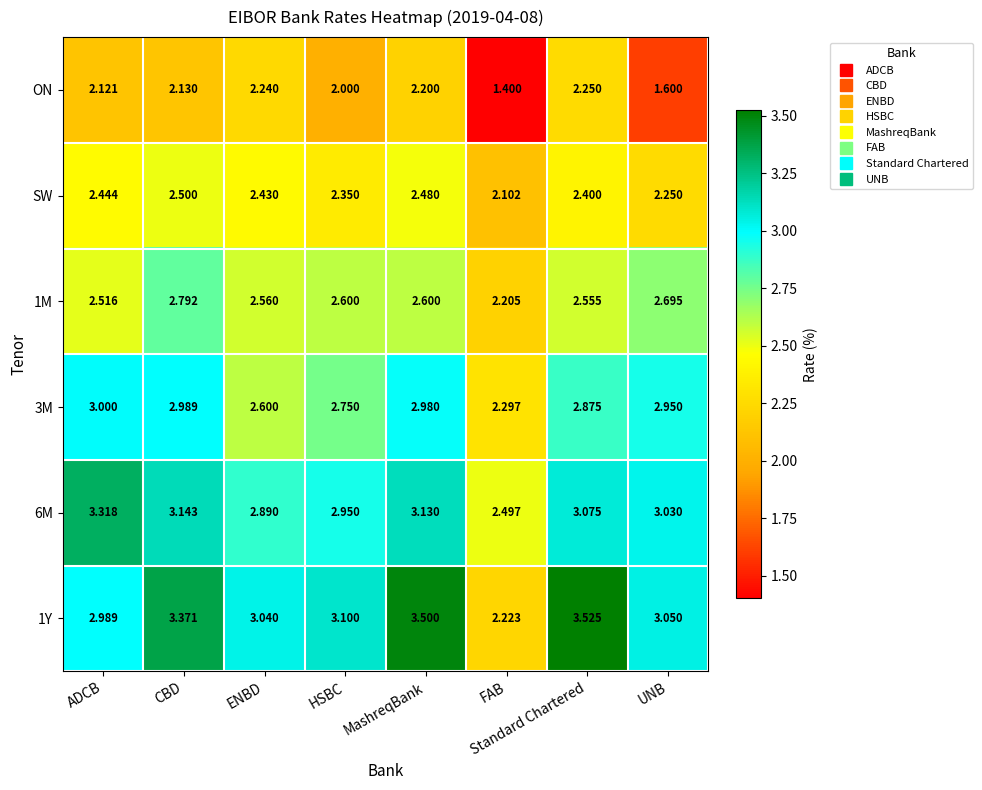

How many distinct data groups are displayed?

6